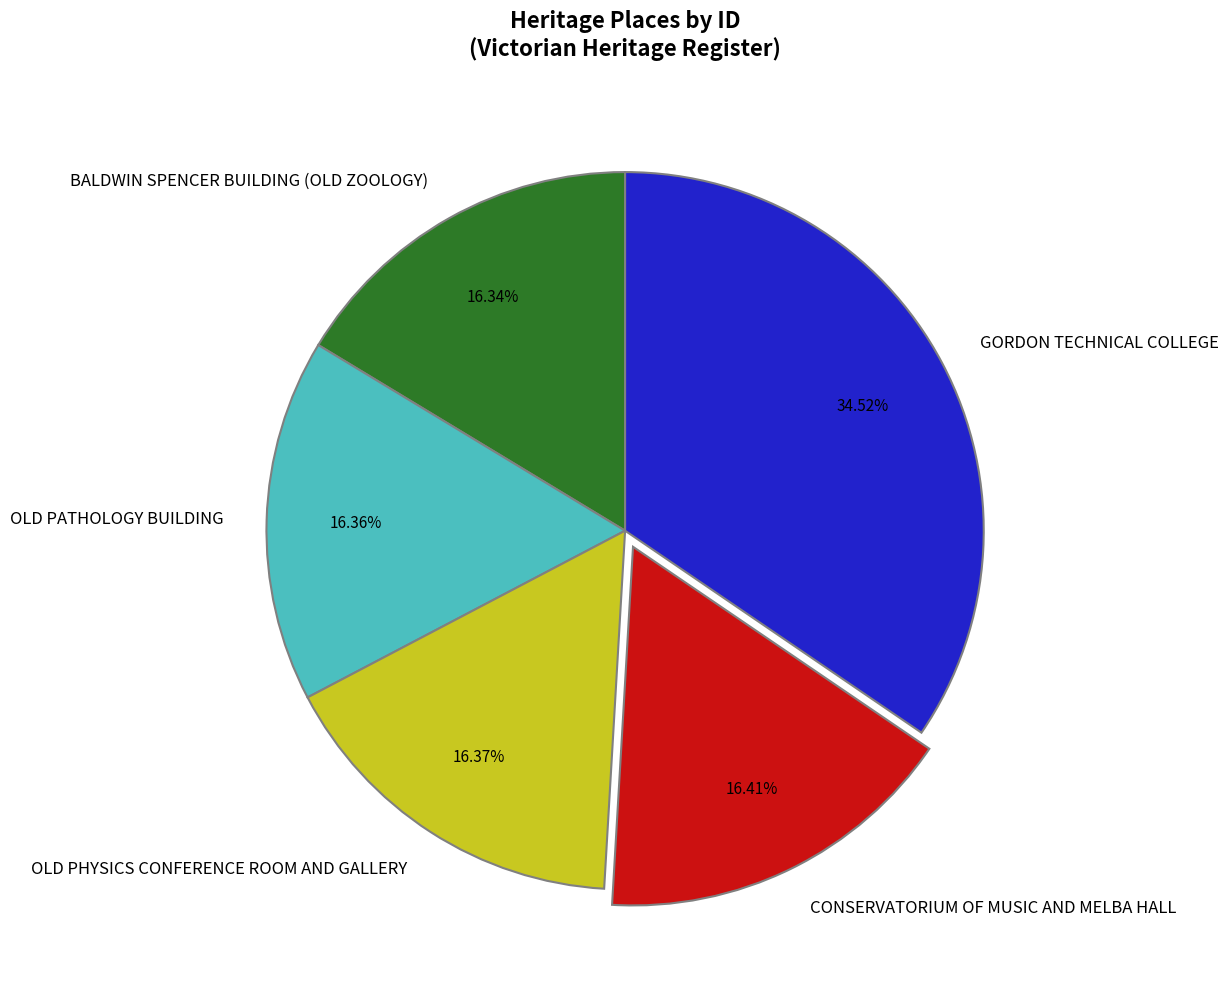

To the nearest percent, what is the difference between the largest and smallest slice percentages?

18%